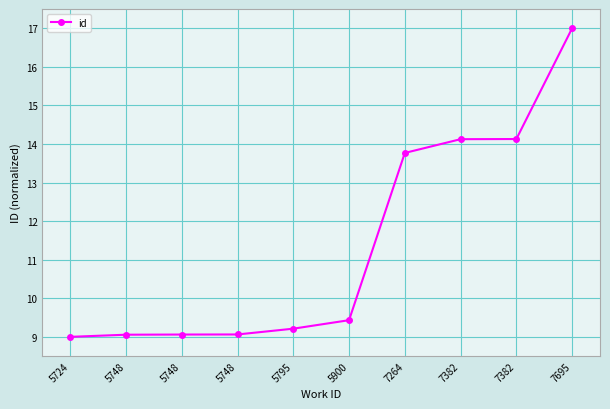

How many distinct data groups are displayed?

1